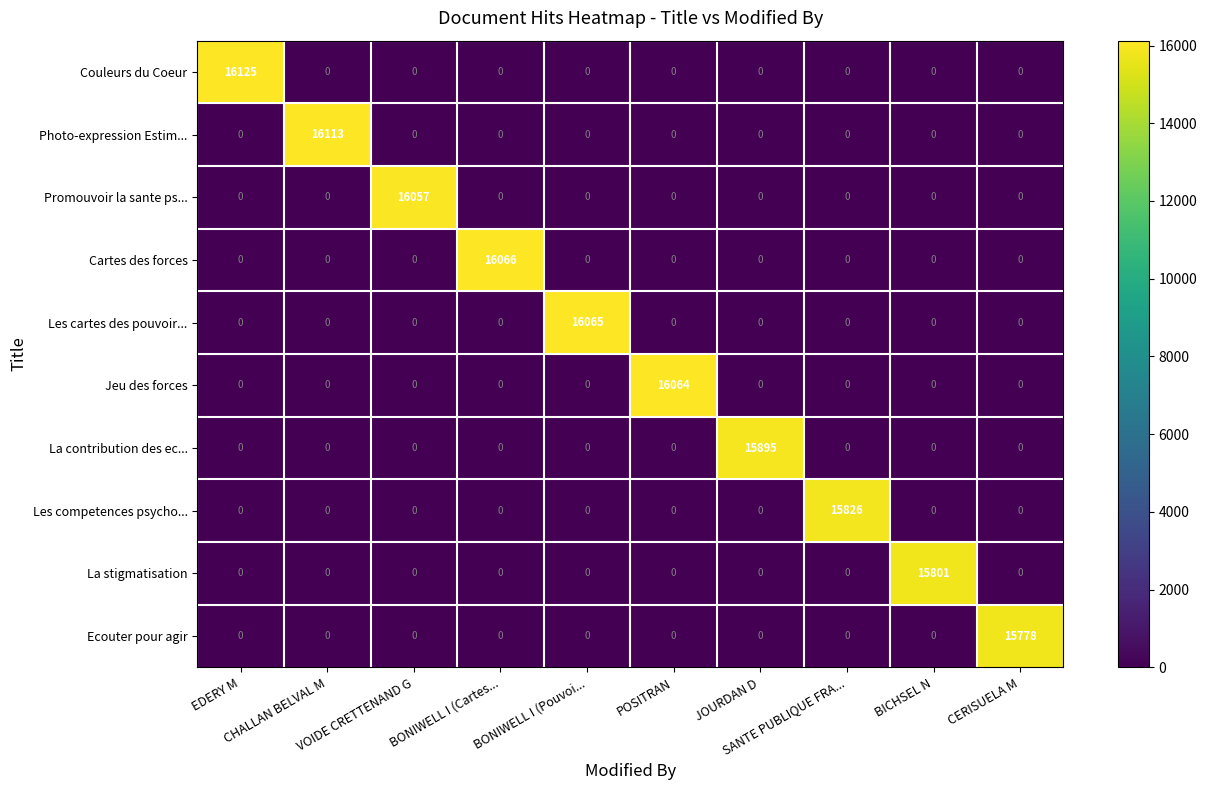

What is the highest value of the Ecouter pour agir series?

15778